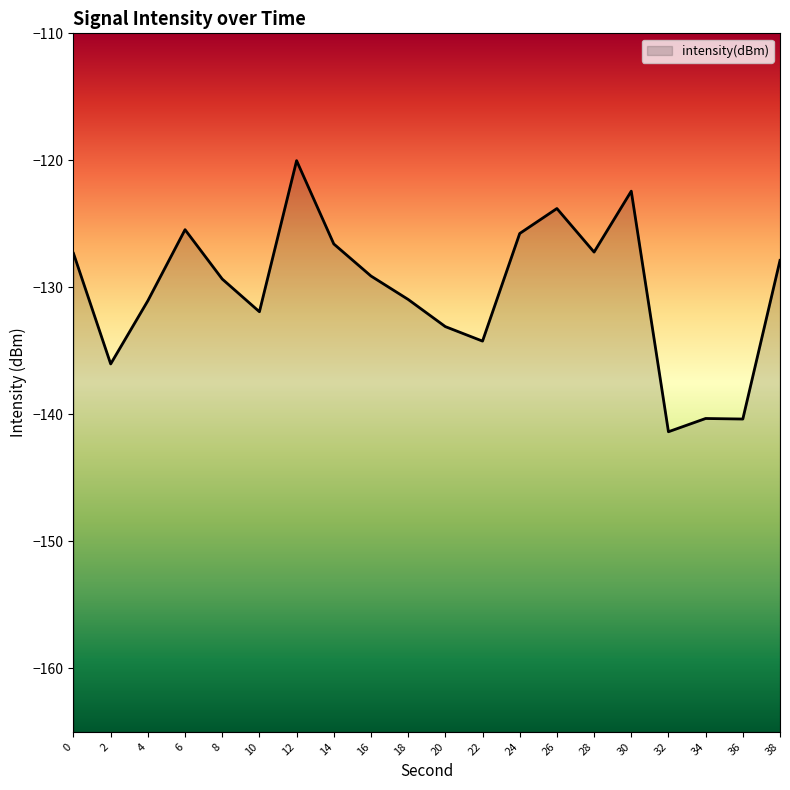

Which category has the highest value across all series?

12